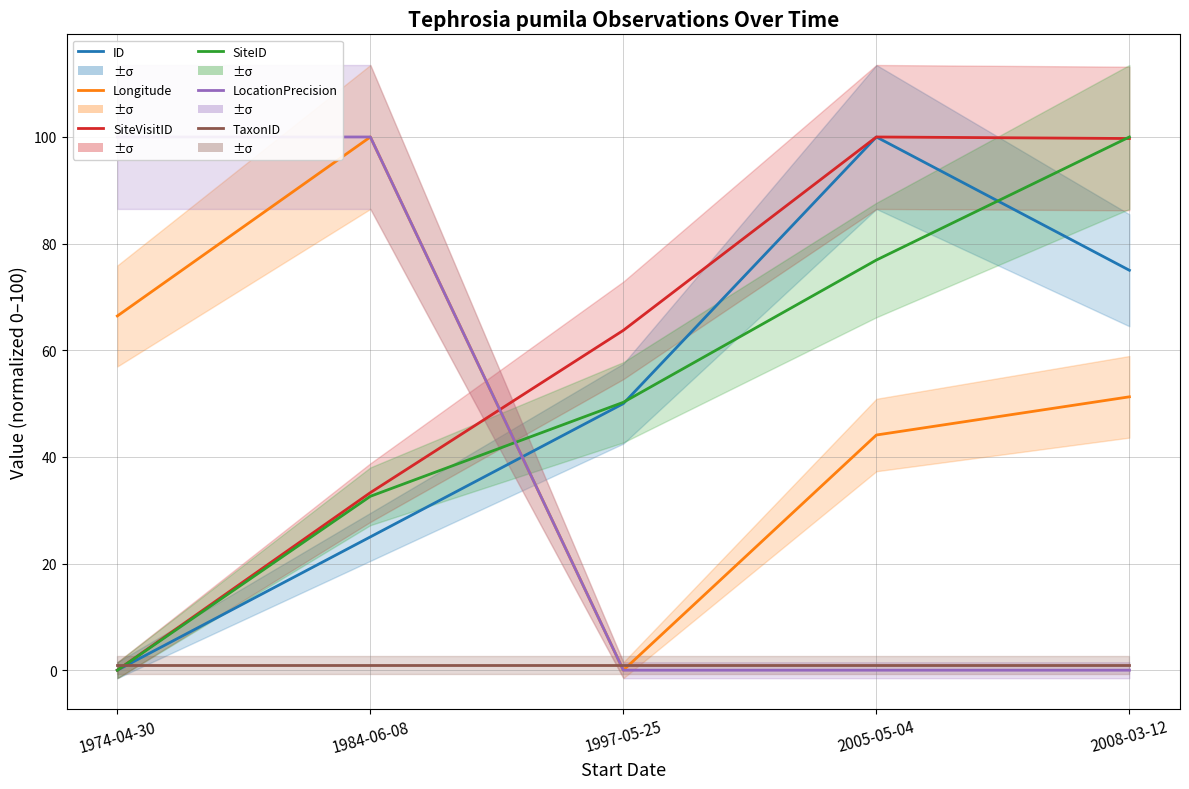

List the labels in order of LocationPrecision value, smallest first.

1997-05-25, 2005-05-04, 2008-03-12, 1974-04-30, 1984-06-08